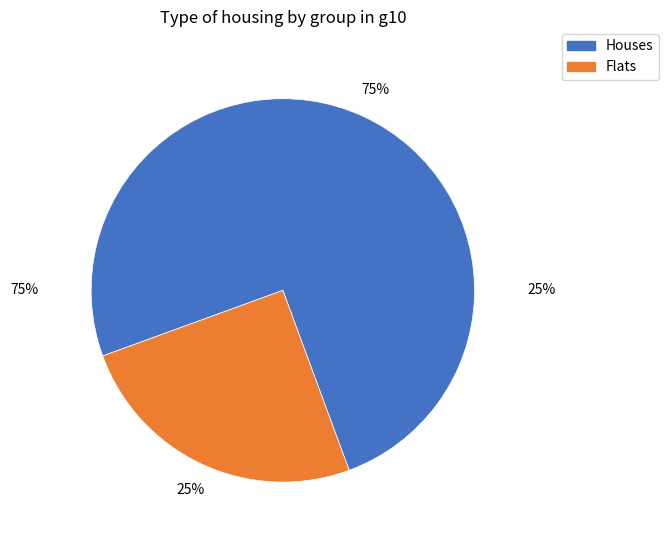

Is it true that 181001 is 1% of the pie?

False